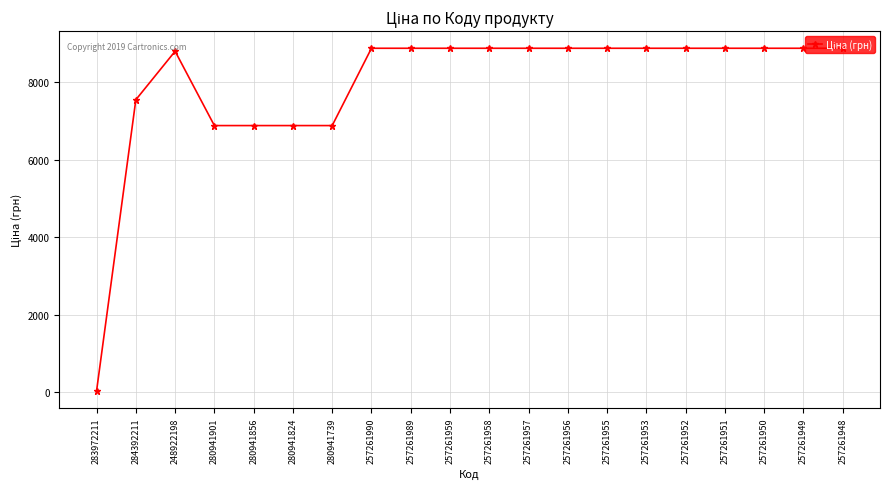

What is the change in value from 280941824 to 257261956?

+1995.1